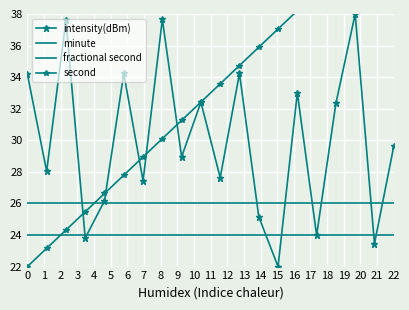

Which series has the largest total across all categories?

second